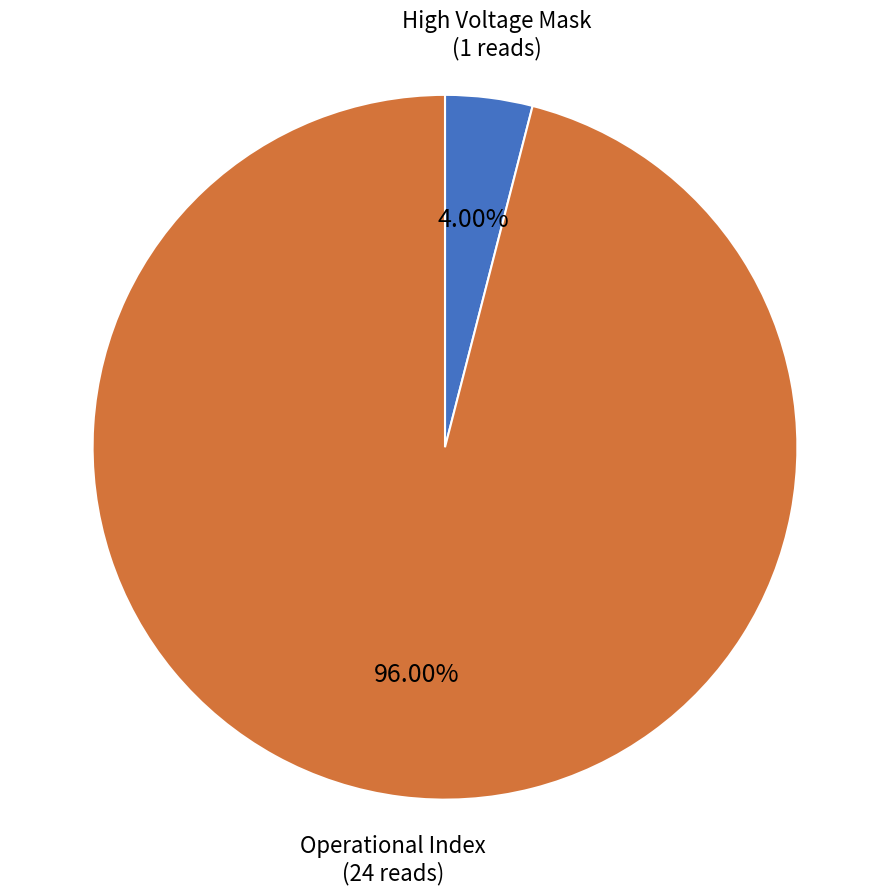

Does High Voltage Mask represent more than half of the total?

No